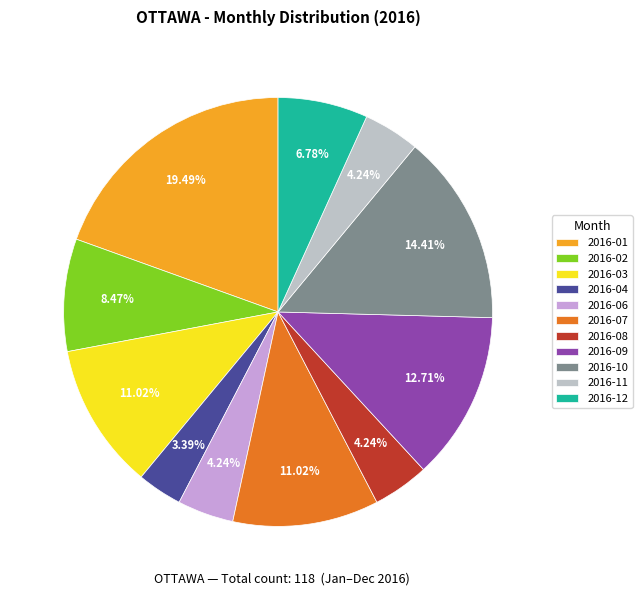

The 2016-09 slice represents 13% of the pie. True or false?

True